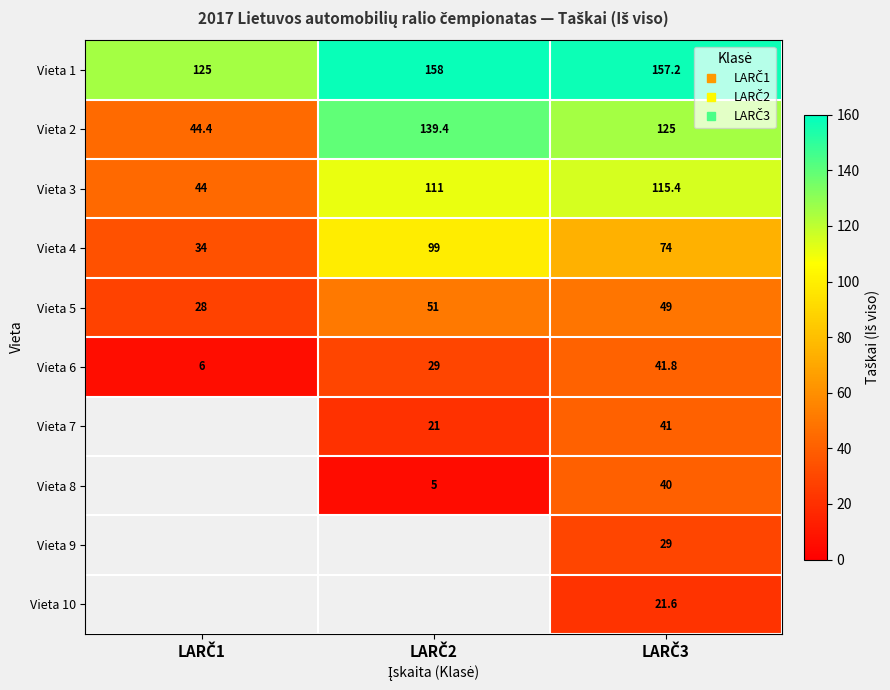

Is it true that Vieta 2 equals 25.7 at LARČ1?

False